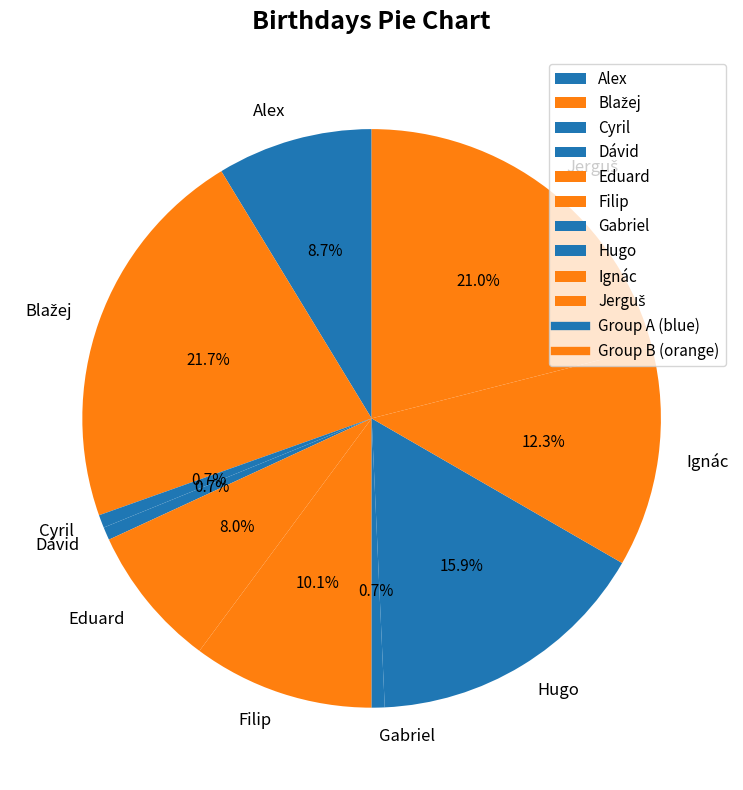

How many slices are in this pie chart?

10